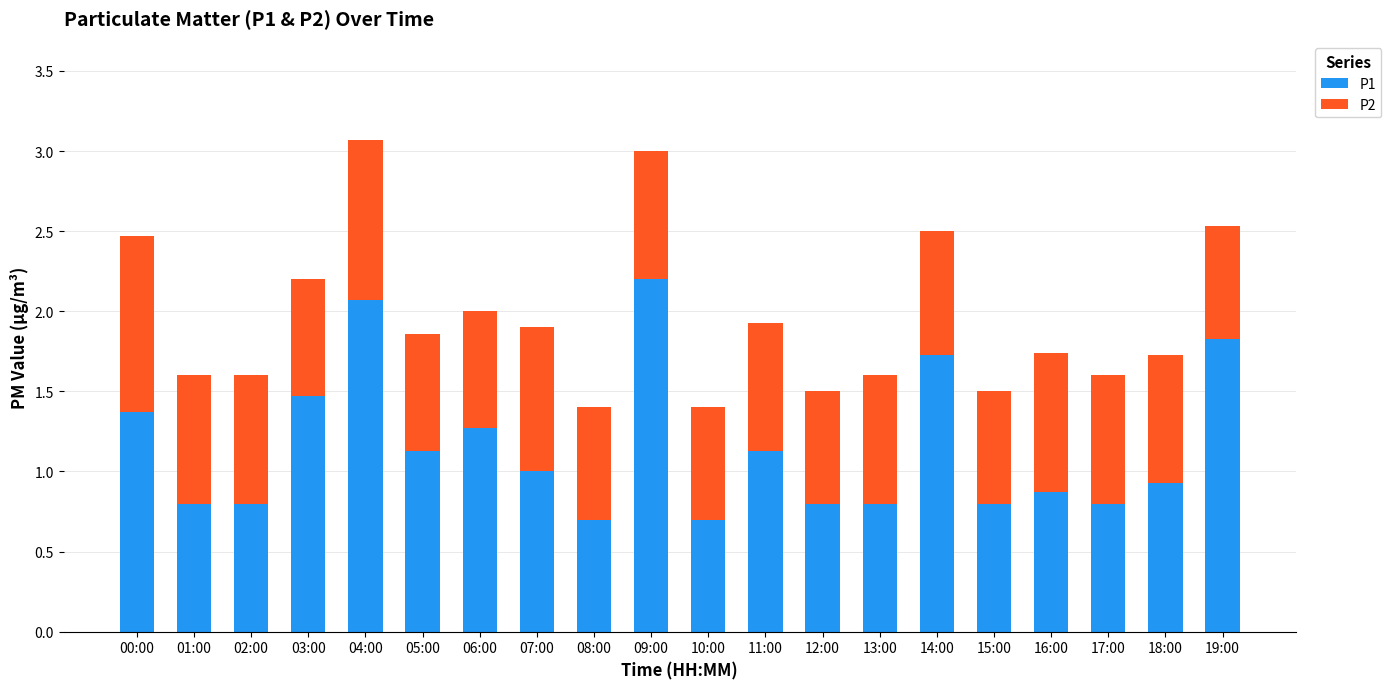

True or false: P1 has a value of 2.2 at 09:00.

True